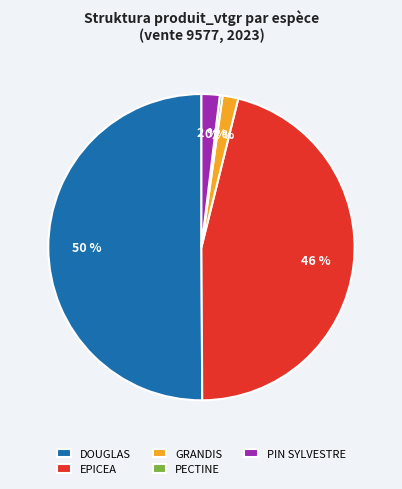

What is the majority slice?

DOUGLAS